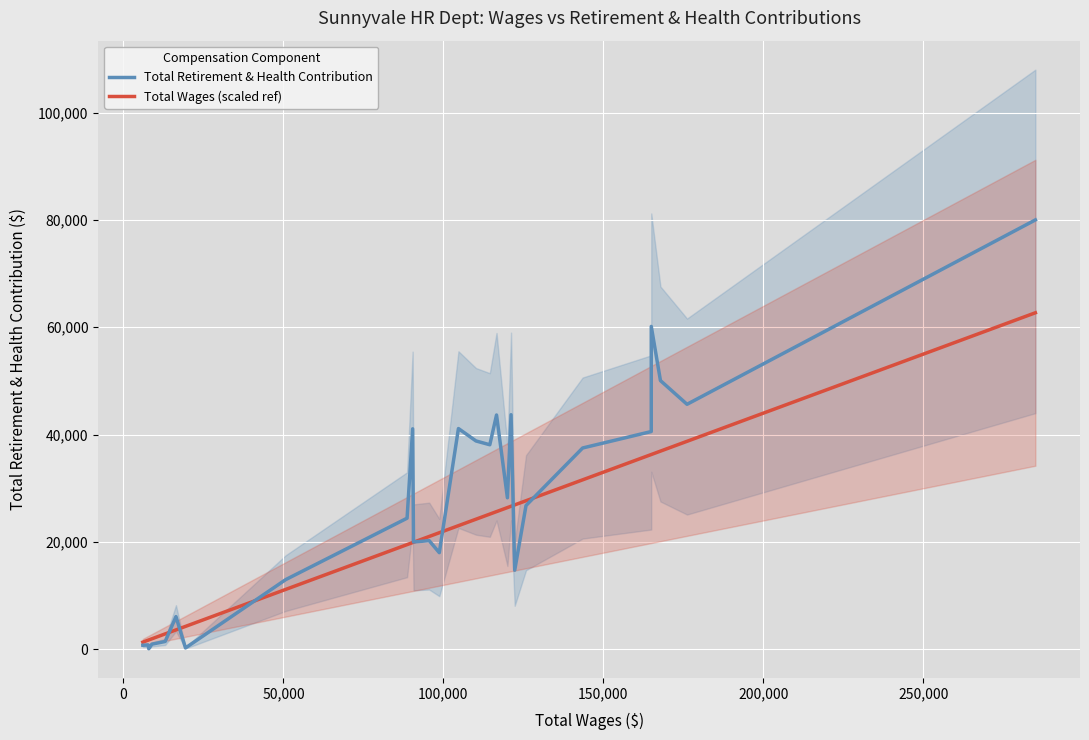

Reading right to left, what are all the values shown in this chart?

Total Retirement & Health Contribution: 80009.0	45651.0	50069.0	60158.0	40574.0	37509.0	26790.0	14732.0	43706.0	28236.0	43658.0	38112.0	38820.0	41131.0	18005.0	20238.0	19998.0	41081.0	24429.0	12981.0	252.0	6086.0	1453.0	956.0	103.0	813.0	748.0
Total Wages (scaled ref): 62705.5	38752.8	36925.0	36293.4	36292.5	31574.8	27681.7	26902.7	26651.9	26401.8	25653.5	25190.9	24240.7	23034.2	21718.6	21023.0	19945.0	19885.6	19502.8	11156.6	4265.4	3610.6	2868.8	1954.0	1740.2	1690.9	1332.5